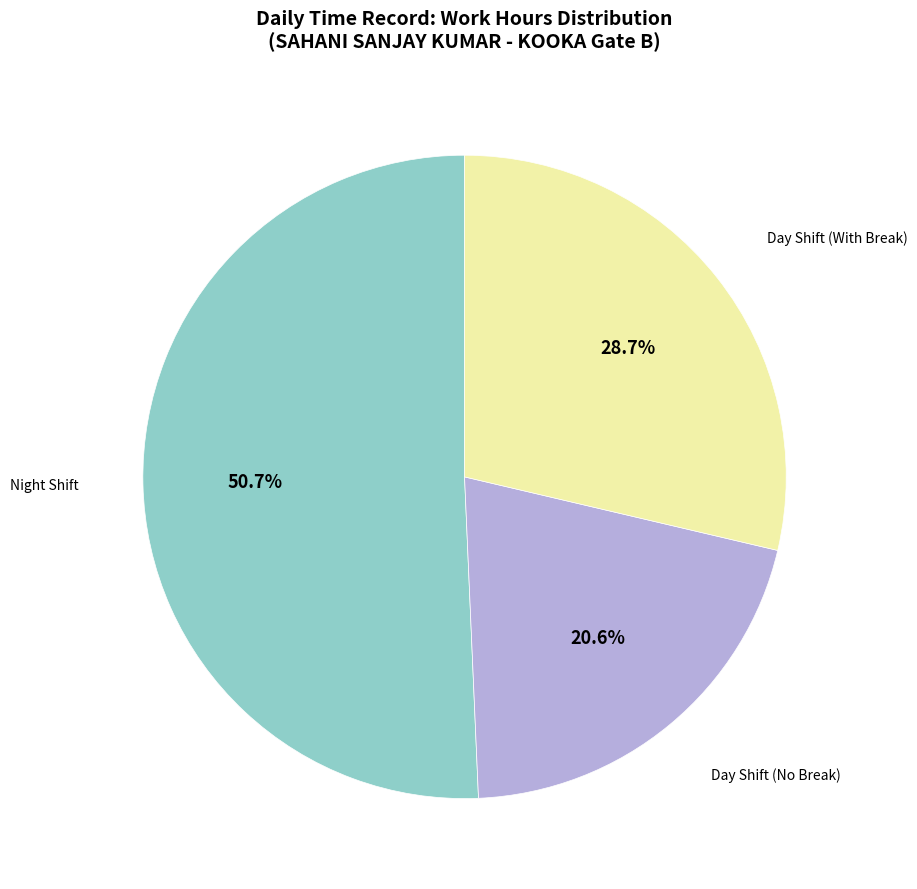

Is there a majority slice in this chart?

Yes